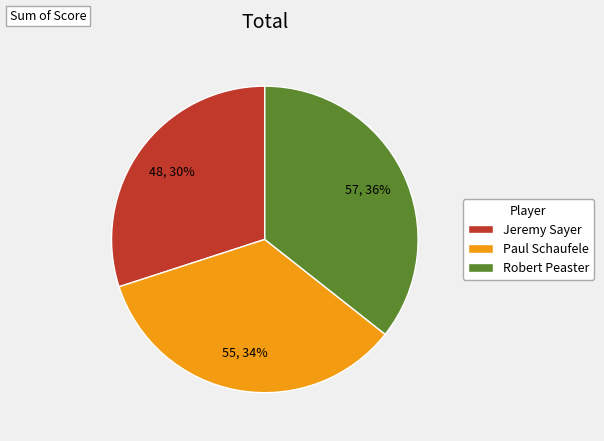

To the nearest percent, what is the combined percentage of Robert Peaster and Paul Schaufele?

70%